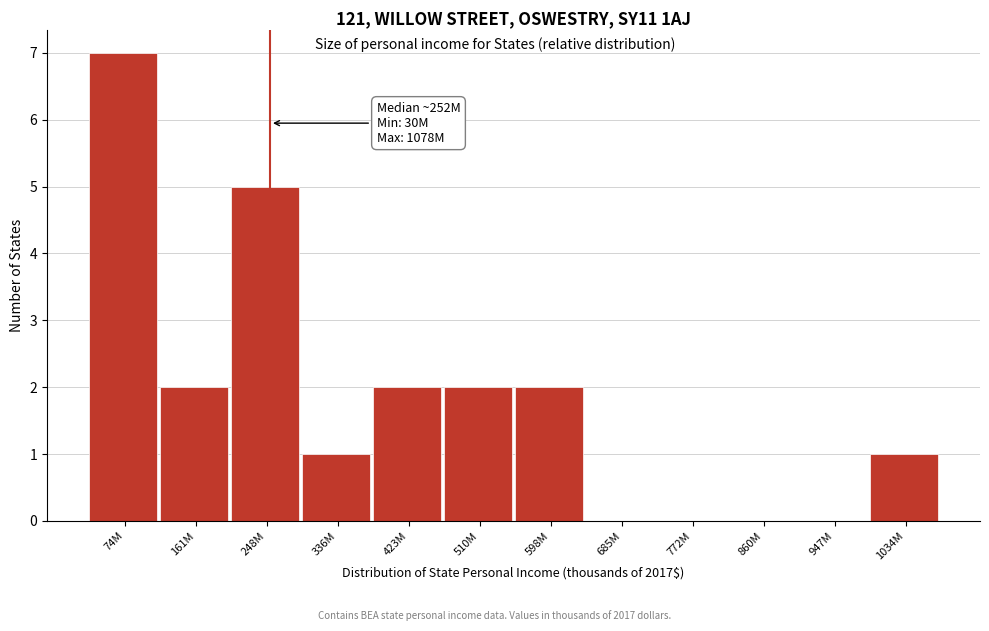

Reading left to right, extract all data points from this chart.

74M=7	161M=2	248M=5	336M=1	423M=2	510M=2	598M=2	685M=0	772M=0	860M=0	947M=0	1034M=1